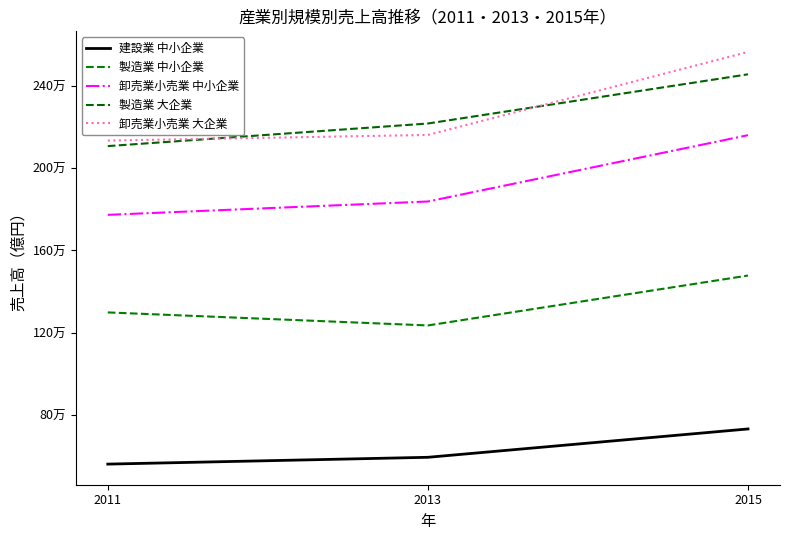

Is this an area chart (filled region under the line)?

No